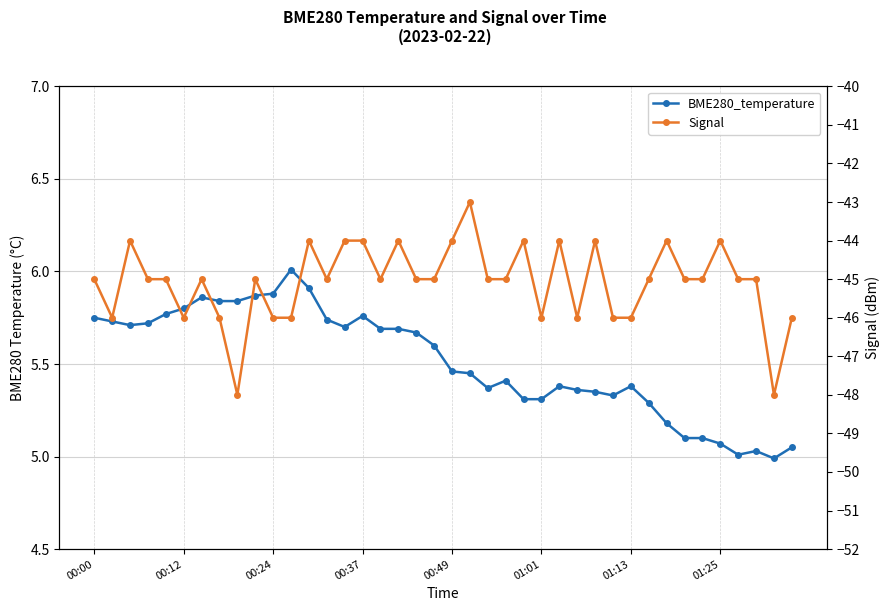

What value does the BME280_temperature series have at 00:37?

5.8